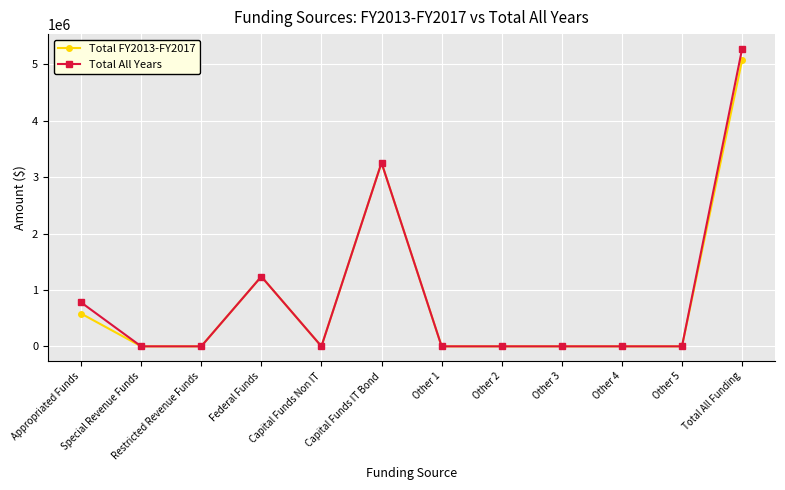

List the series in order of their peak value, highest first.

Total All Years, Total FY2013-FY2017